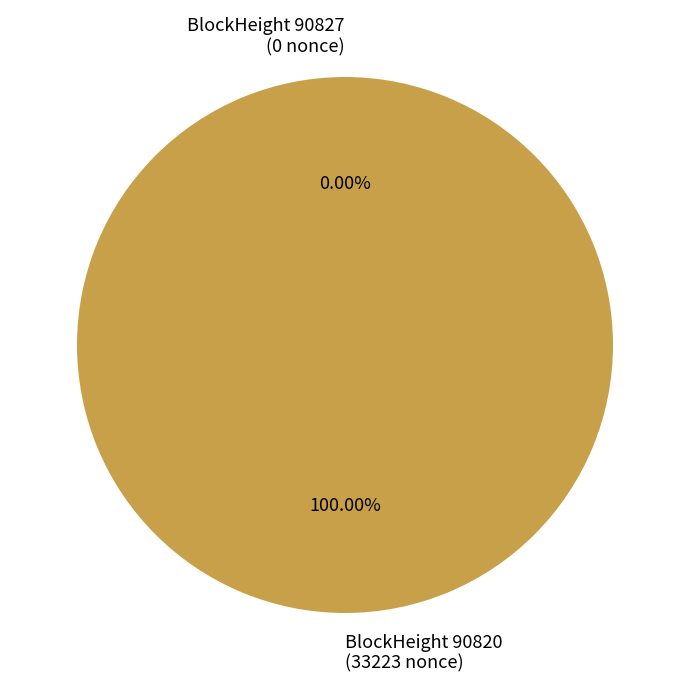

What percentage is the 90820 slice, to the nearest percent?

100%